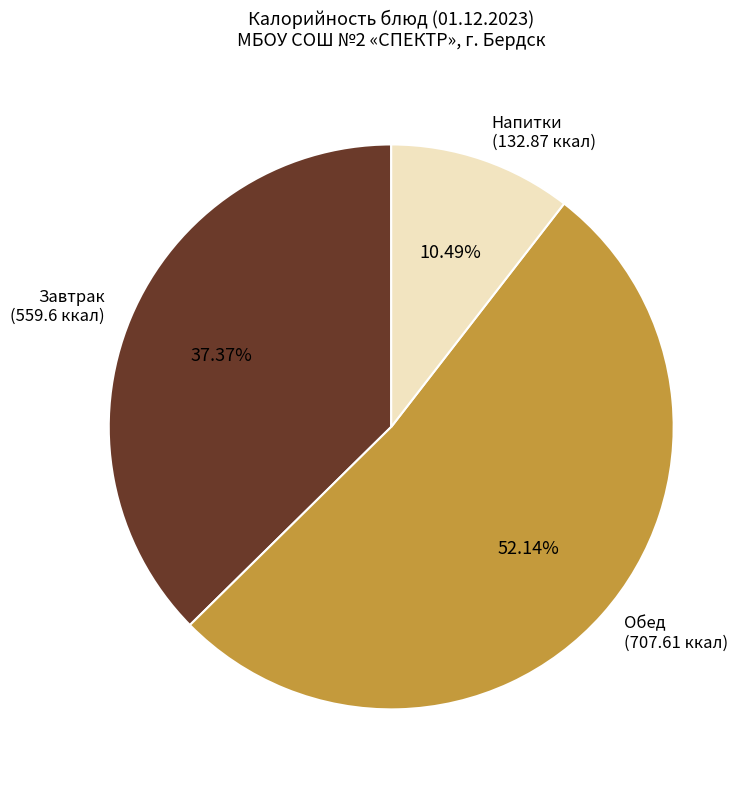

Is Завтрак (559.6 ккал) the majority of the pie?

No